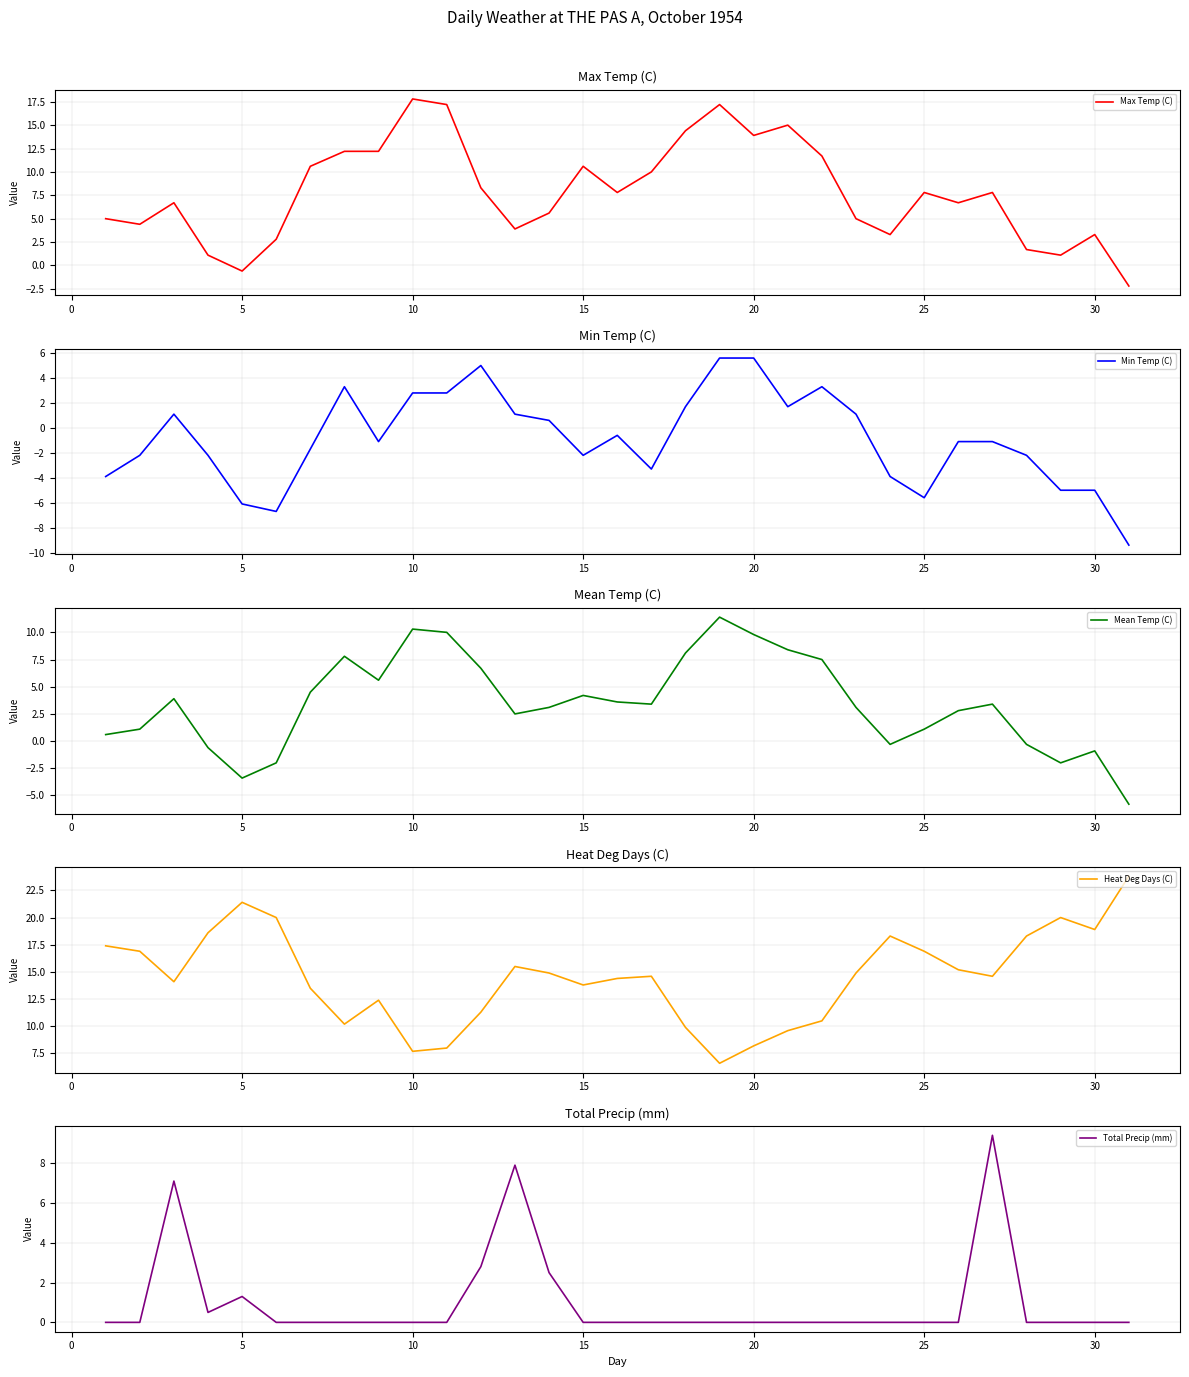

How many series are shown in this chart?

5